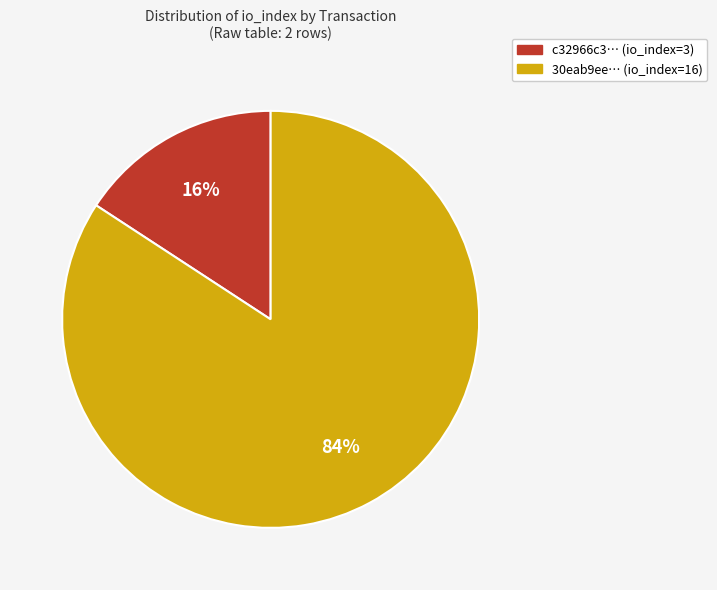

Does any single category account for the majority?

Yes